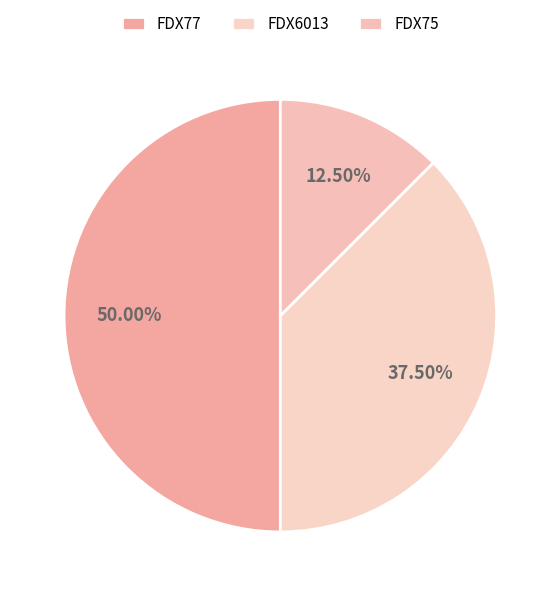

To the nearest percent, what is the difference between the largest and smallest slice percentages?

38%